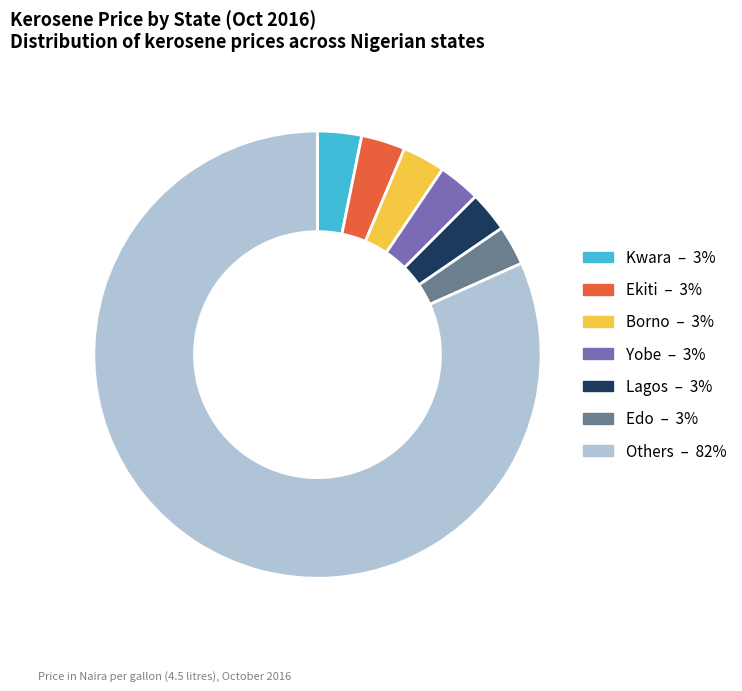

What is the majority slice?

Others – 82%